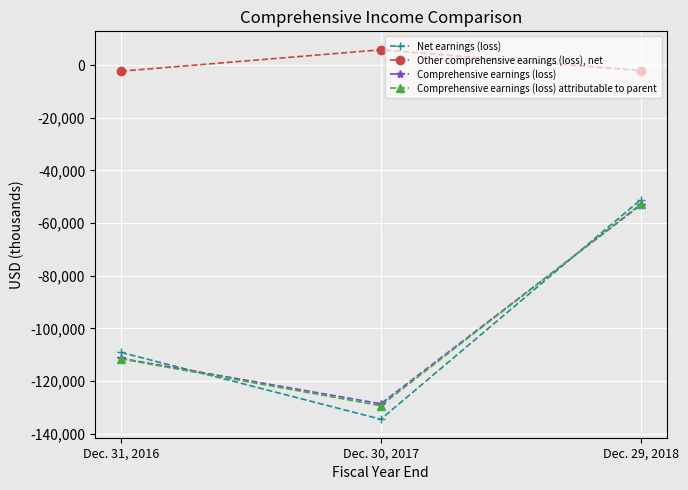

Is the value of Other comprehensive earnings (loss), net at Dec. 31, 2016 greater than the value of Comprehensive earnings (loss) at Dec. 29, 2018?

Yes